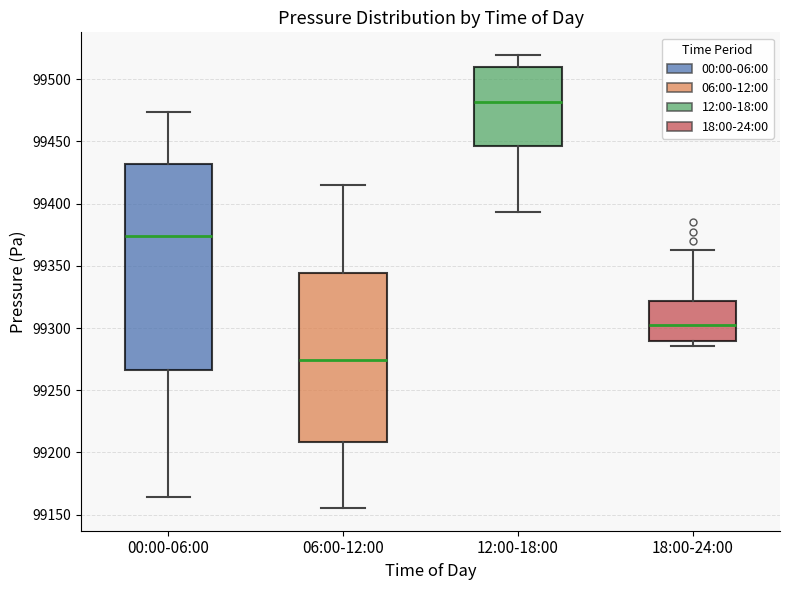

Reading left to right, transcribe this box plot: for each box, give where its median line is, the range the box spans, and where its two whiskers end, as read against the y-axis. The values are not printed on the chart, so give them approximately, as read against the axis.

00:00-06:00: median 99375, box 99265 to 99430, whiskers 99165 to 99475
06:00-12:00: median 99275, box 99210 to 99345, whiskers 99155 to 99415
12:00-18:00: median 99480, box 99445 to 99510, whiskers 99395 to 99520
18:00-24:00: median 99300, box 99290 to 99320, whiskers 99285 to 99365